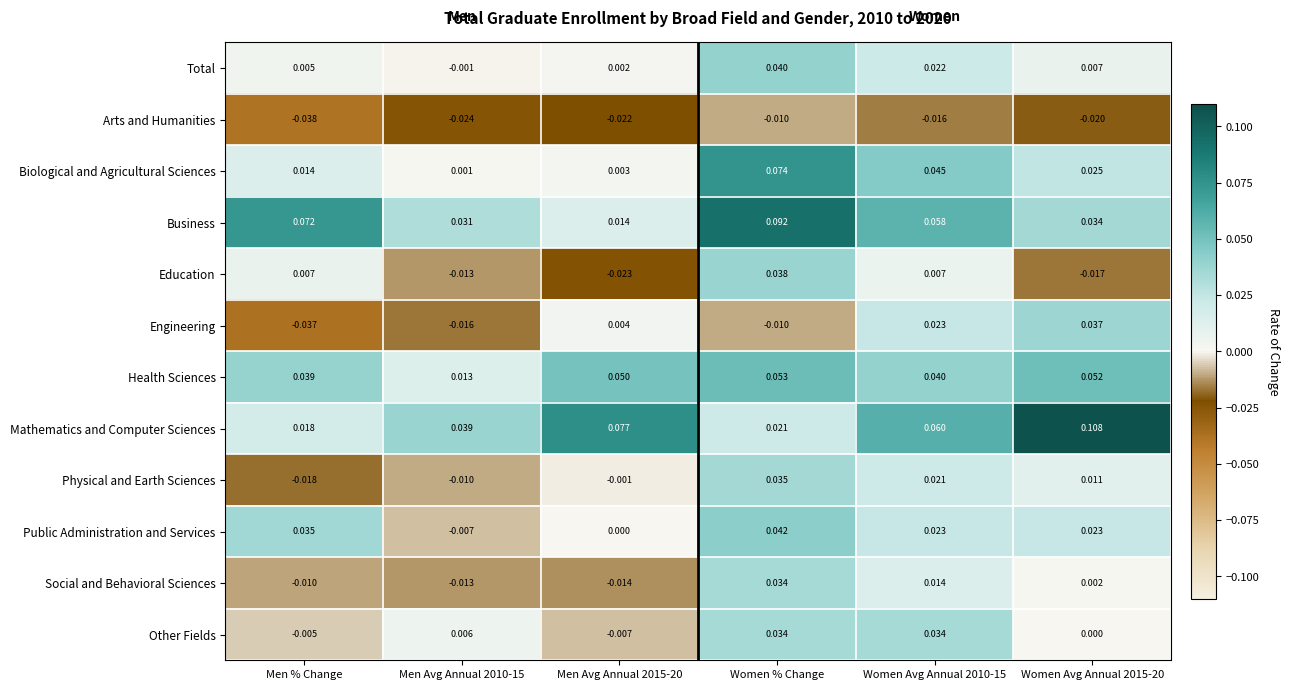

Which series has the largest total across all categories?

Mathematics and Computer Sciences